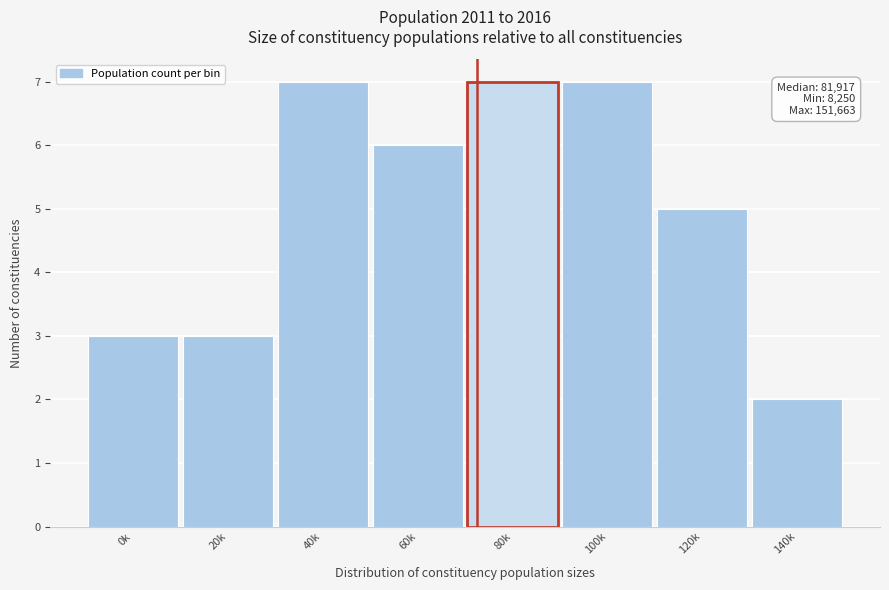

Reading left to right, transcribe all the data shown in this chart.

3	3	7	6	7	7	5	2